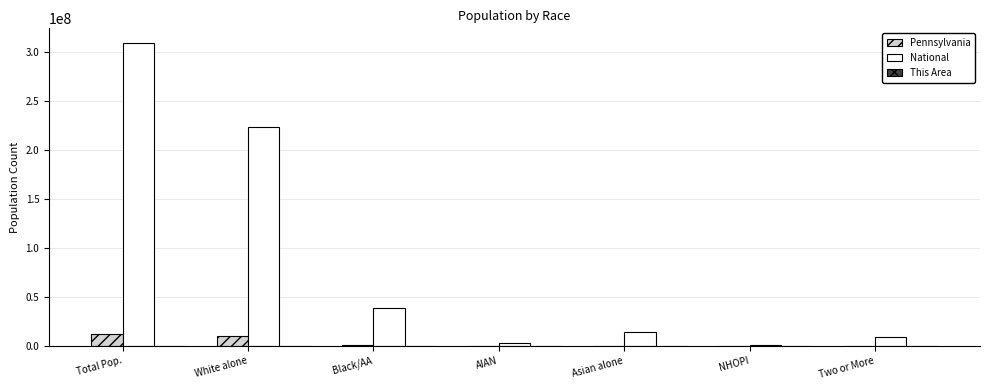

What is the sum of the Pennsylvania values at AIAN and Asian alone?

375931